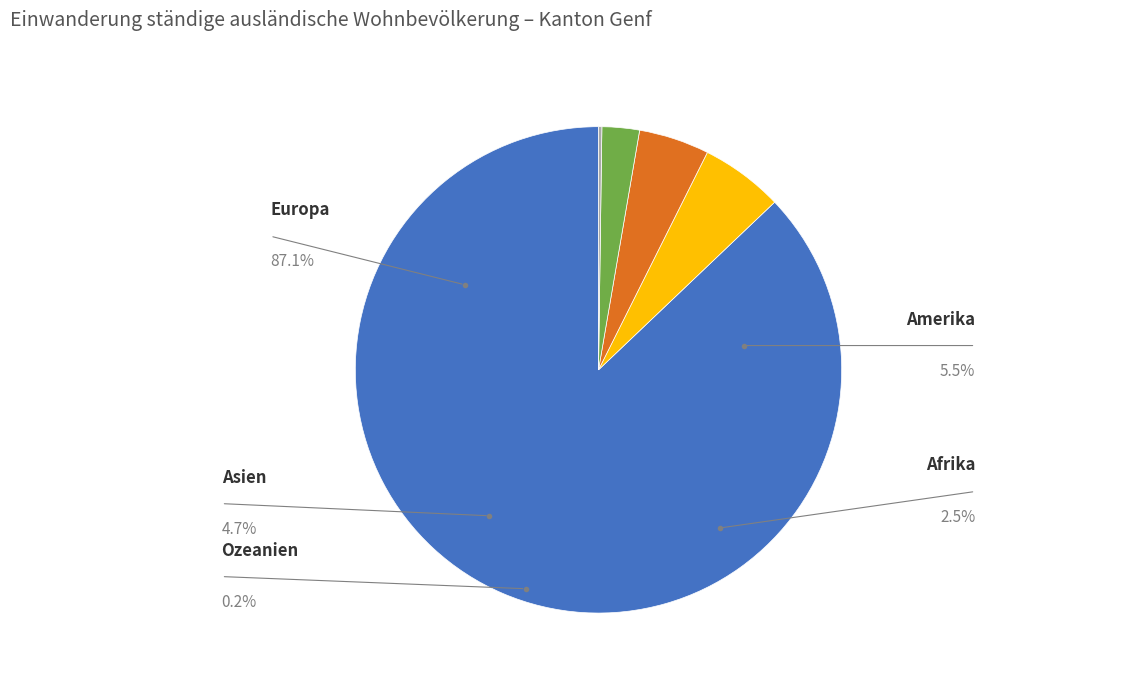

The Asien slice represents 14% of the pie. True or false?

False